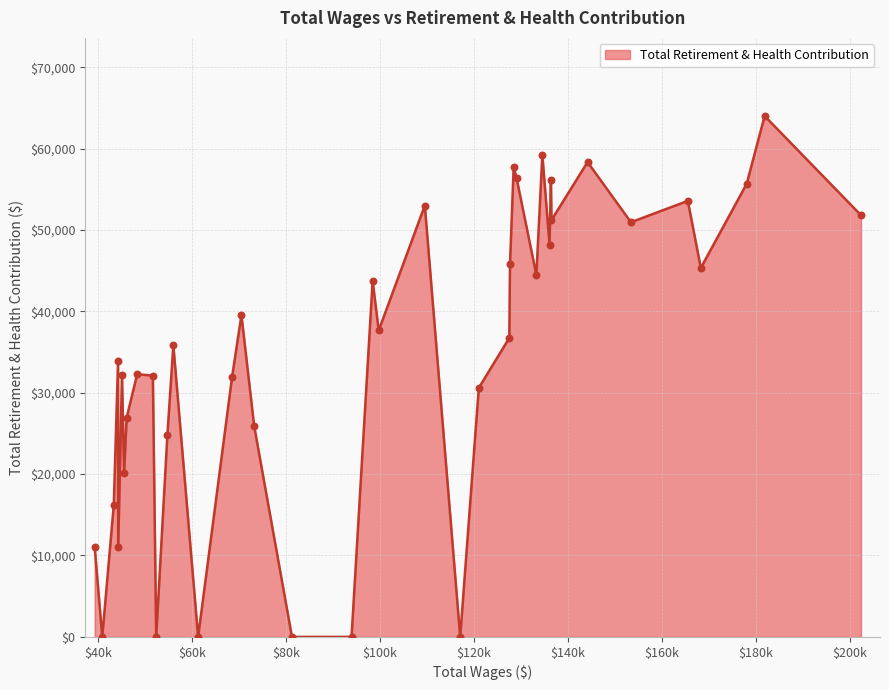

What is the maximum value shown in the chart?

64002